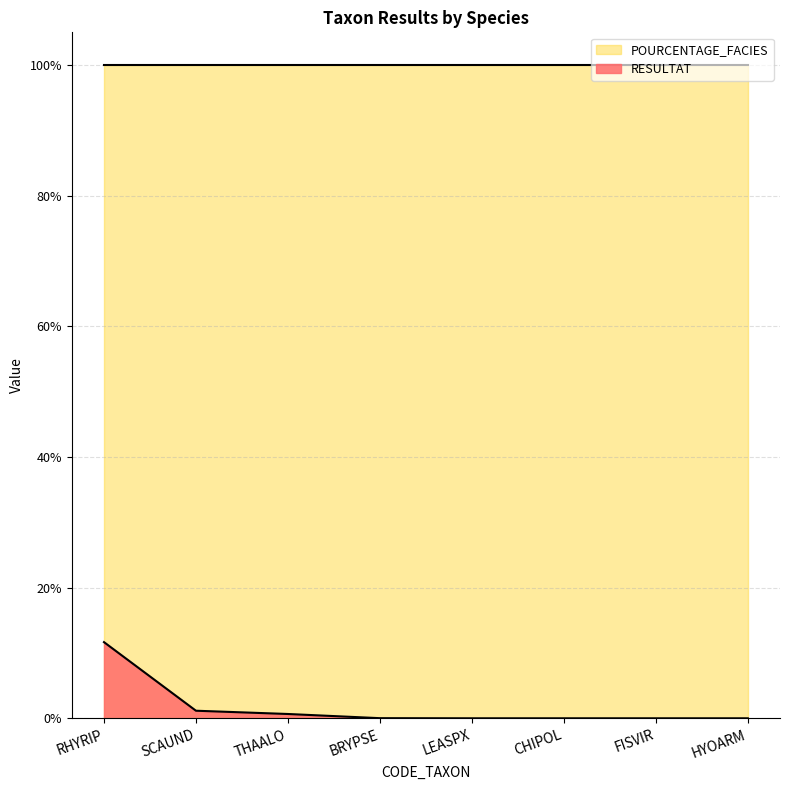

True or false: RESULTAT and POURCENTAGE_FACIES cross at least once.

False